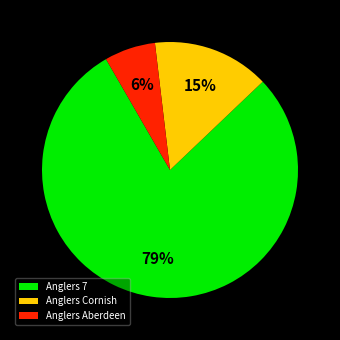

What percentage is the Anglers Aberdeen slice, to the nearest percent?

6%